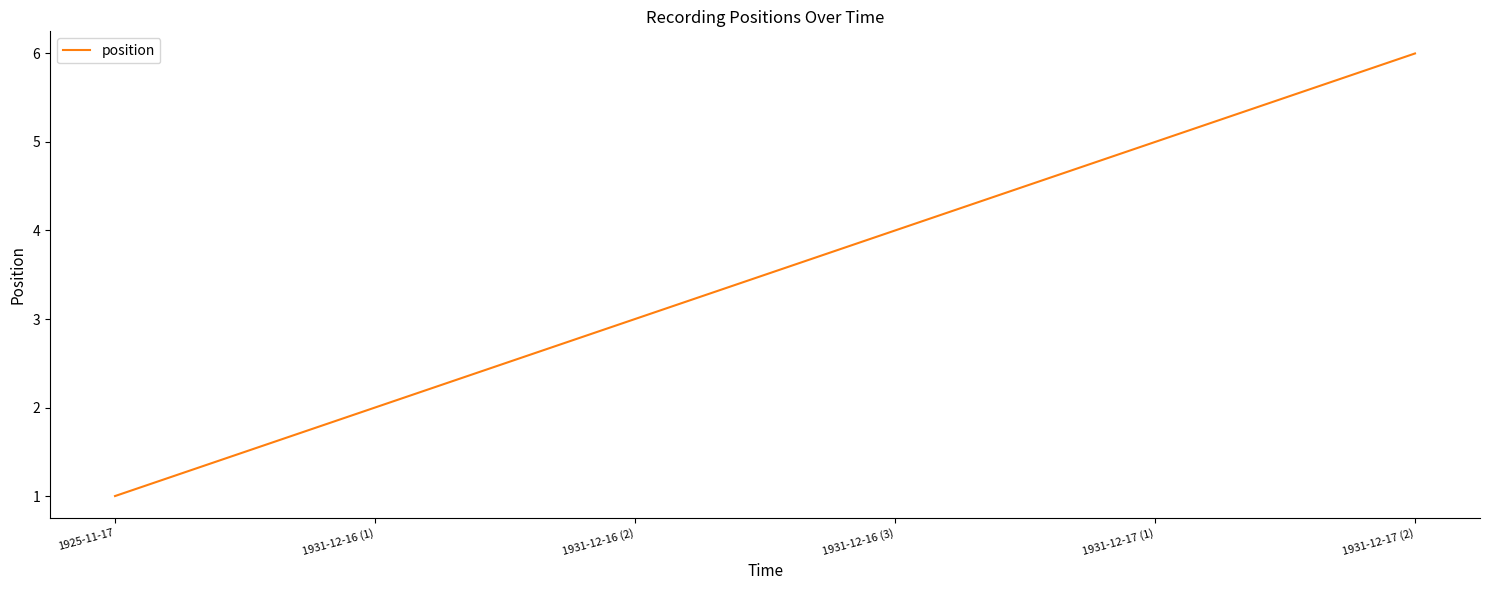

Where is the data nearest to the value 3?

1931-12-16 (2)